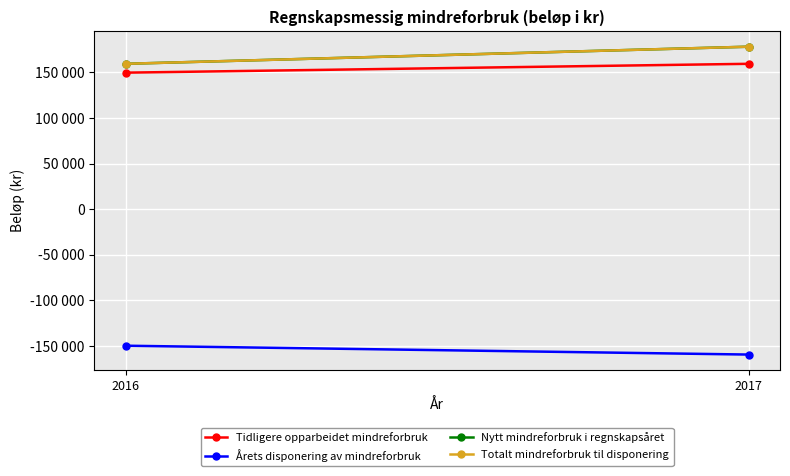

Where is Totalt mindreforbruk til disponering nearest to the value 168767?

2016